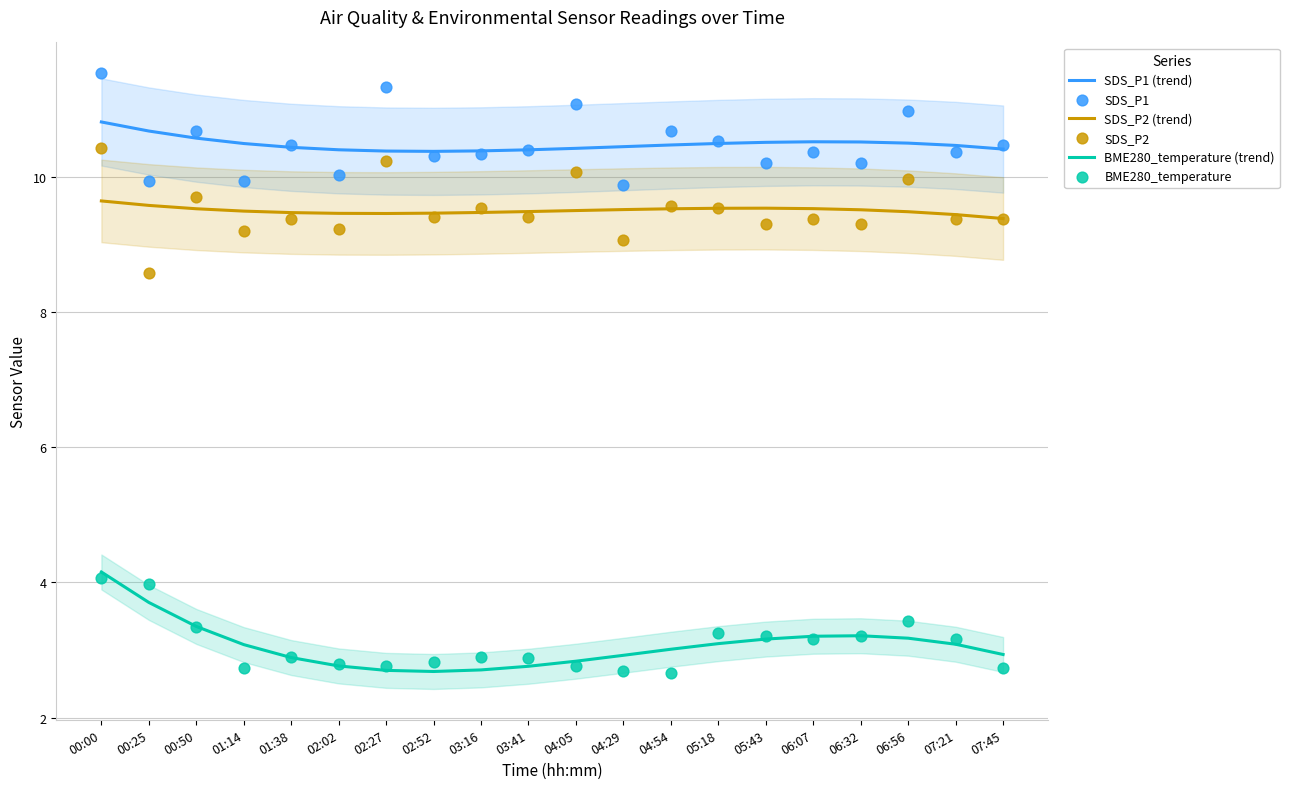

At which category is the sum across all series the highest?

00:00